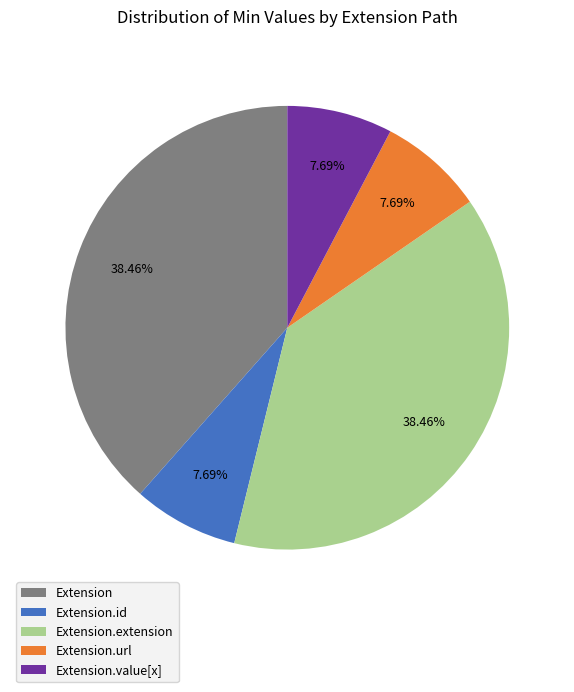

Is there any slice that represents more than half of the pie?

No